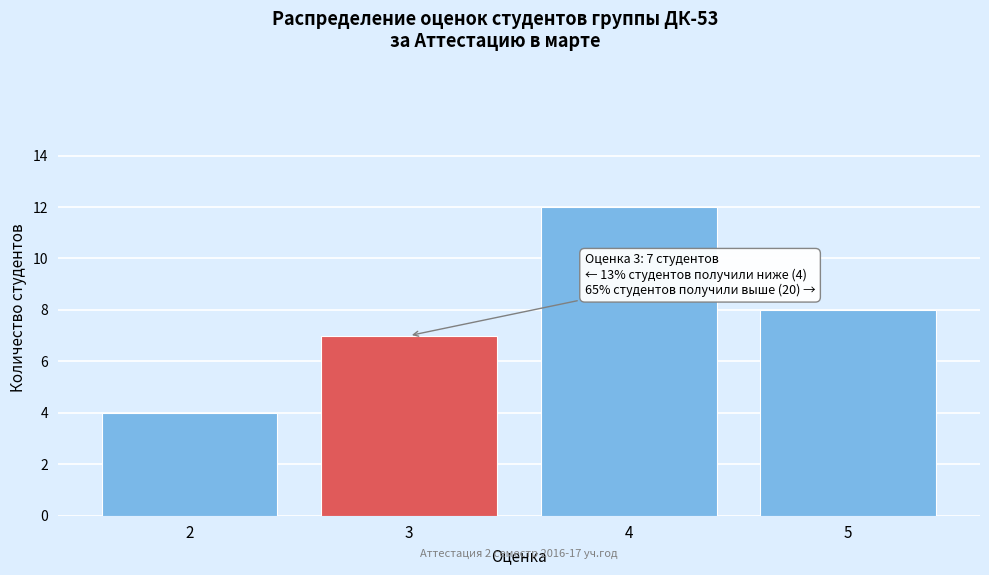

Reading right to left, what are all the values shown in this chart?

5=8	4=12	3=7	2=4